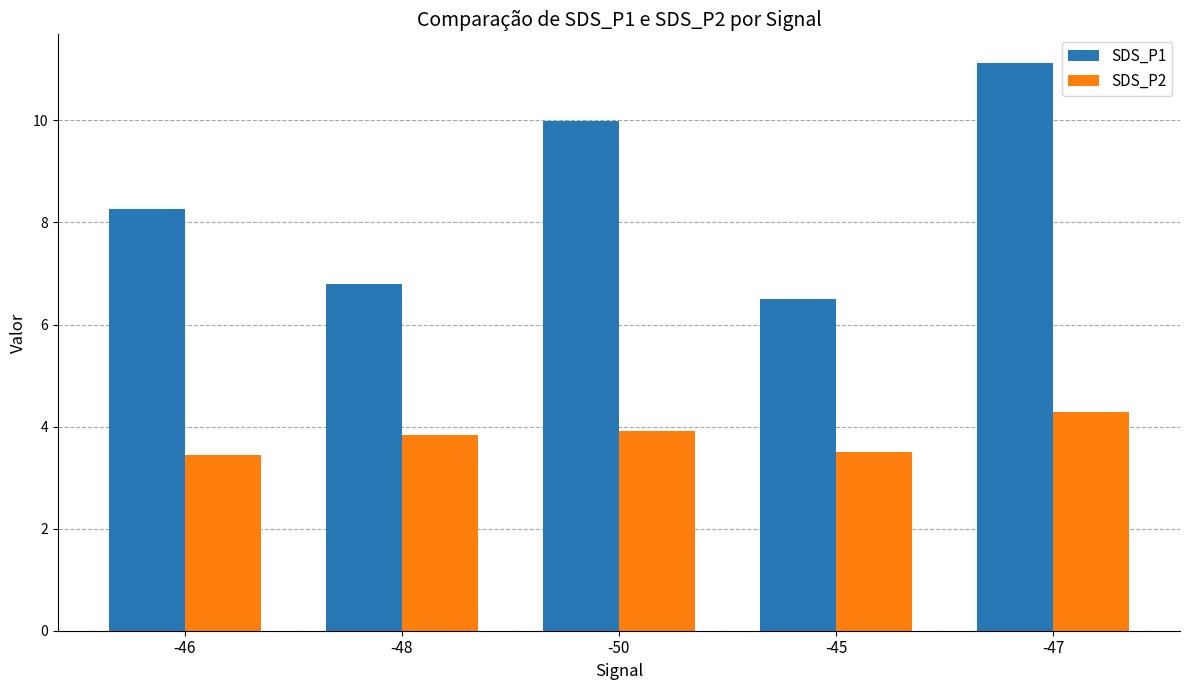

Is the value of SDS_P1 at -45 greater than the value of SDS_P2 at -46?

Yes